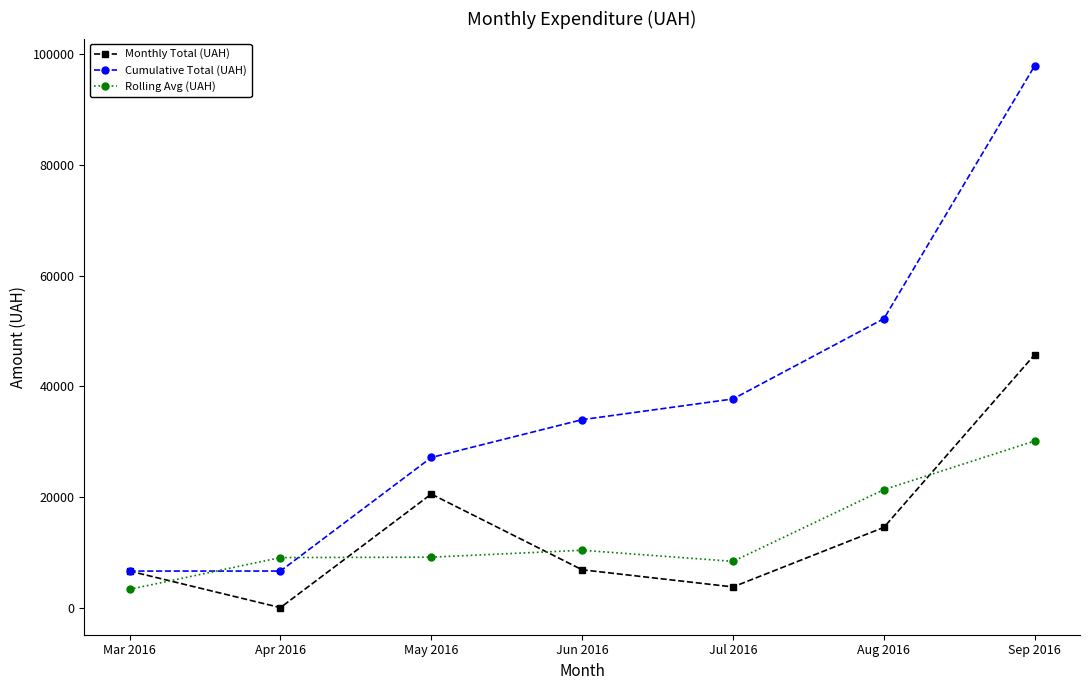

True or false: Cumulative Total (UAH) has a value of 97970.5 at Sep 2016.

True